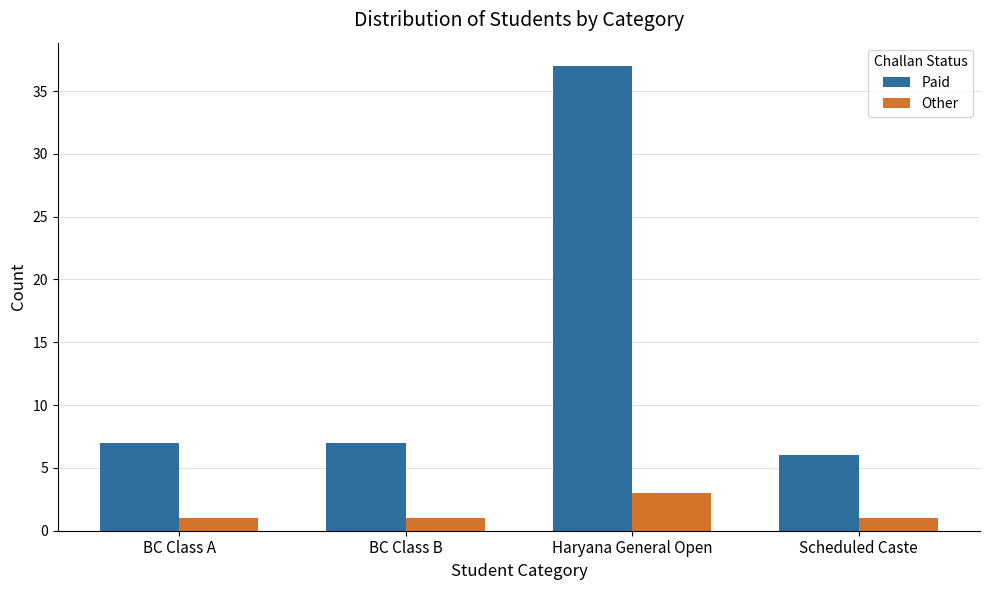

What is the value of the Paid bar at the 2nd from the left?

7